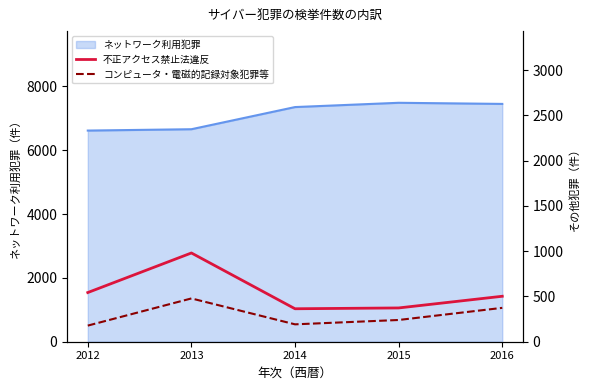

At which label does 不正アクセス禁止法違反 first exceed 502?

2012